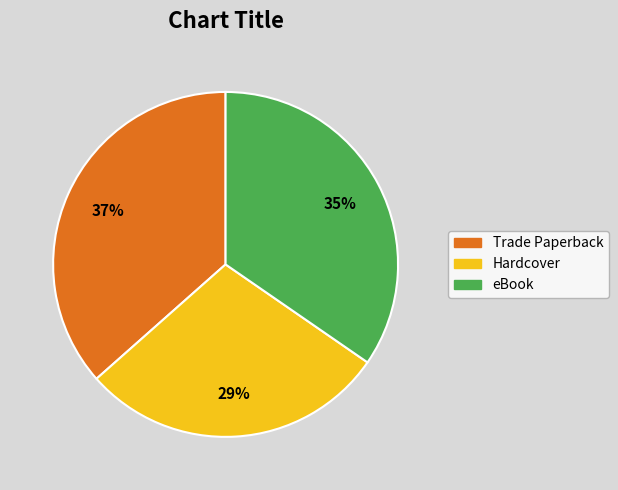

Does any single category account for the majority?

No